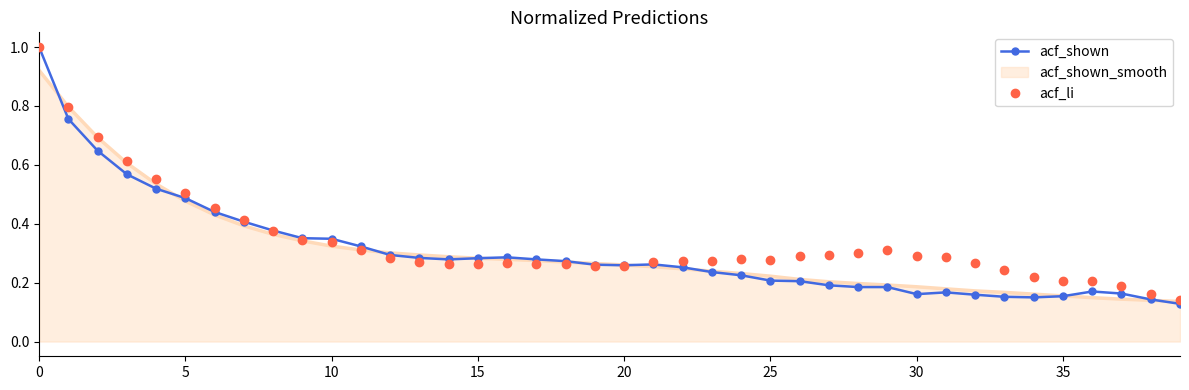

What is the highest value of the acf_li series?

1.0